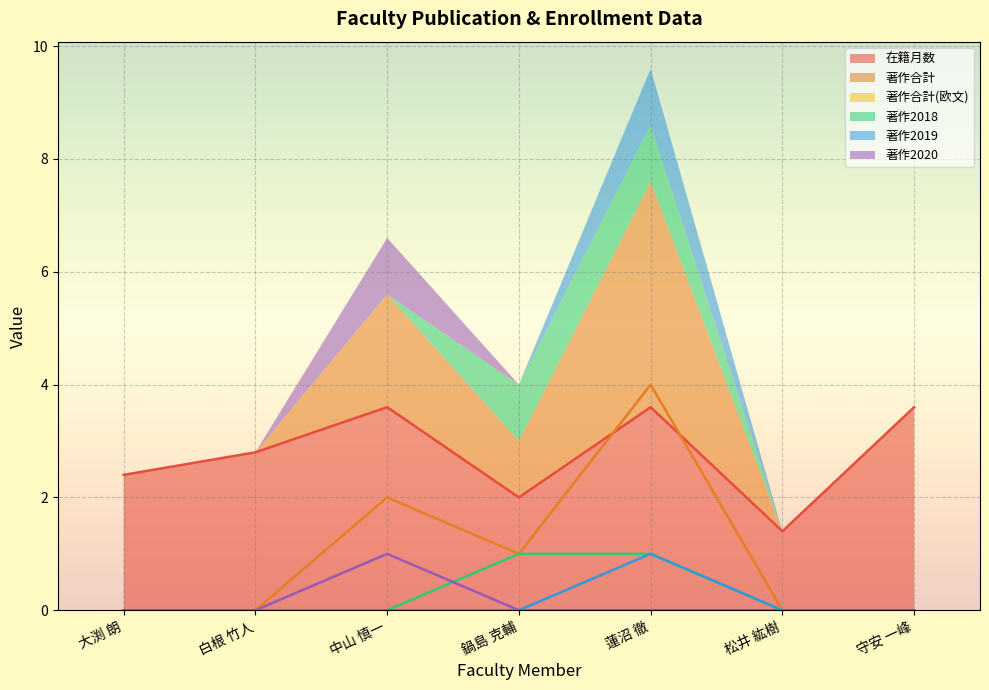

How many lines are shown in the chart?

5